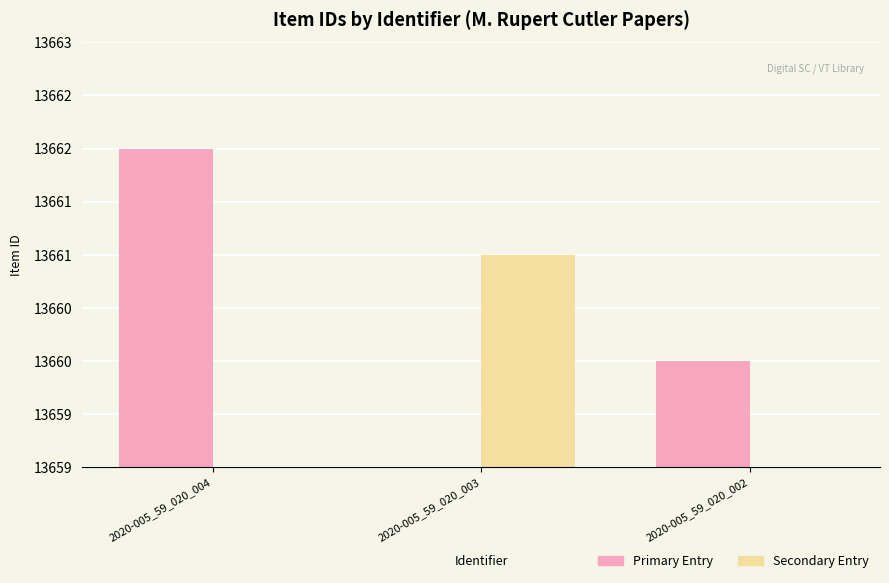

What is the difference between the highest and lowest values at 2020-005_59_020_003?

13661